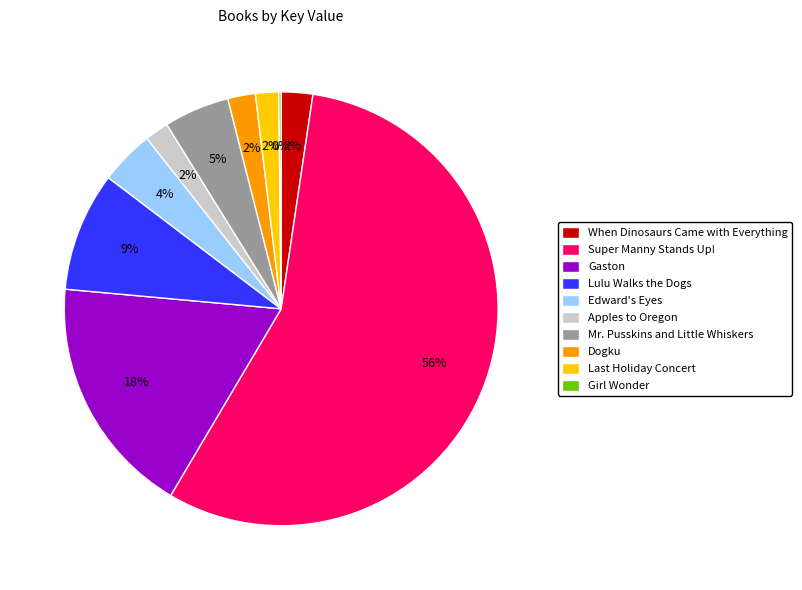

The Apples to Oregon slice represents 17% of the pie. True or false?

False